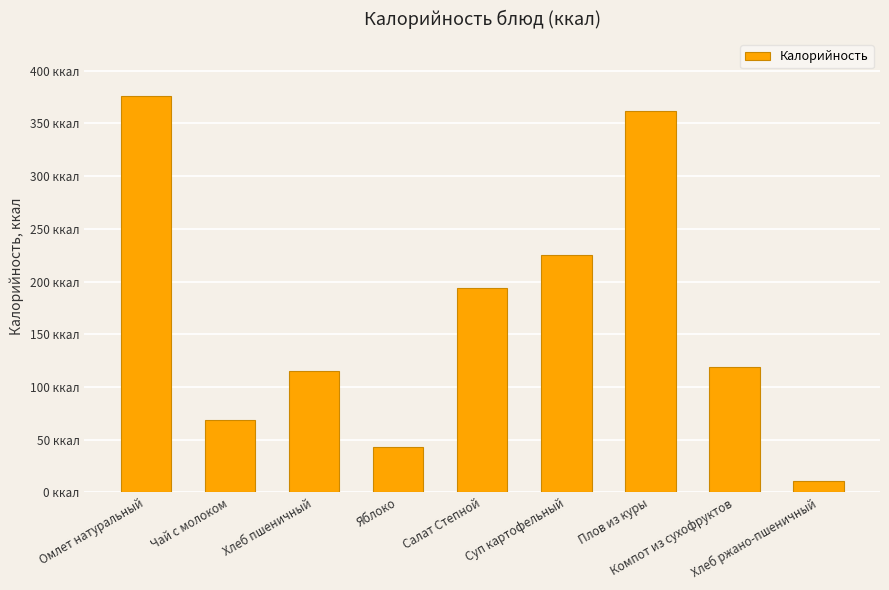

Are the bars horizontal?

No